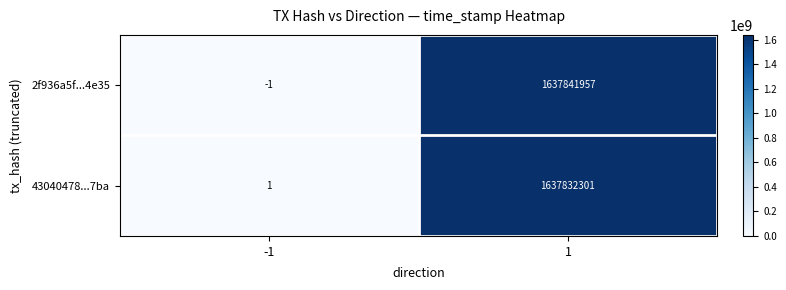

The value of 2f936a5f...4e35 at 1 is 1637841957. True or false?

True